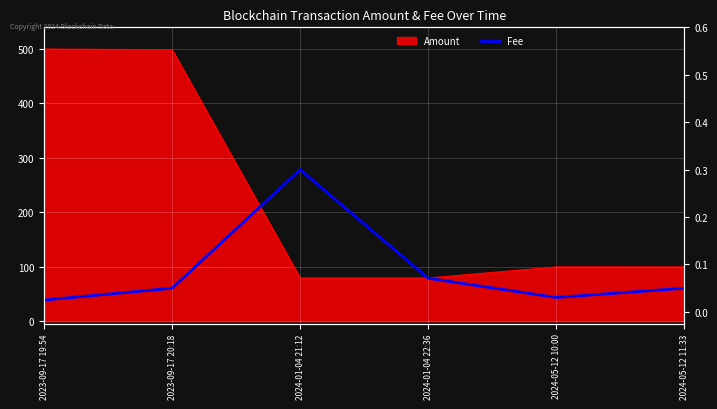

What position from the right is 2024-01-04 22:36?

3